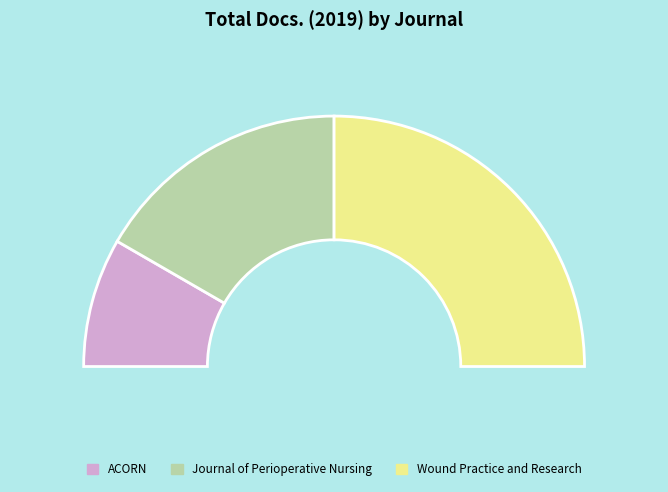

Which category has the biggest portion of the pie?

Wound Practice and Research